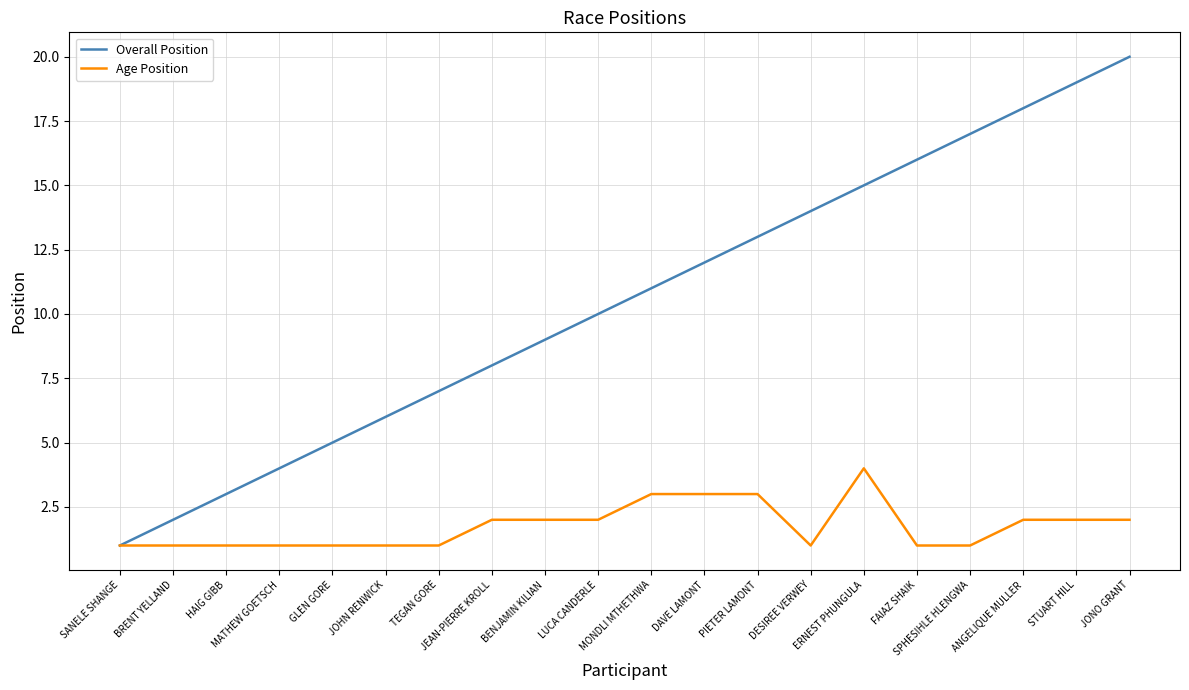

What is the average value of the Age Position series?

2